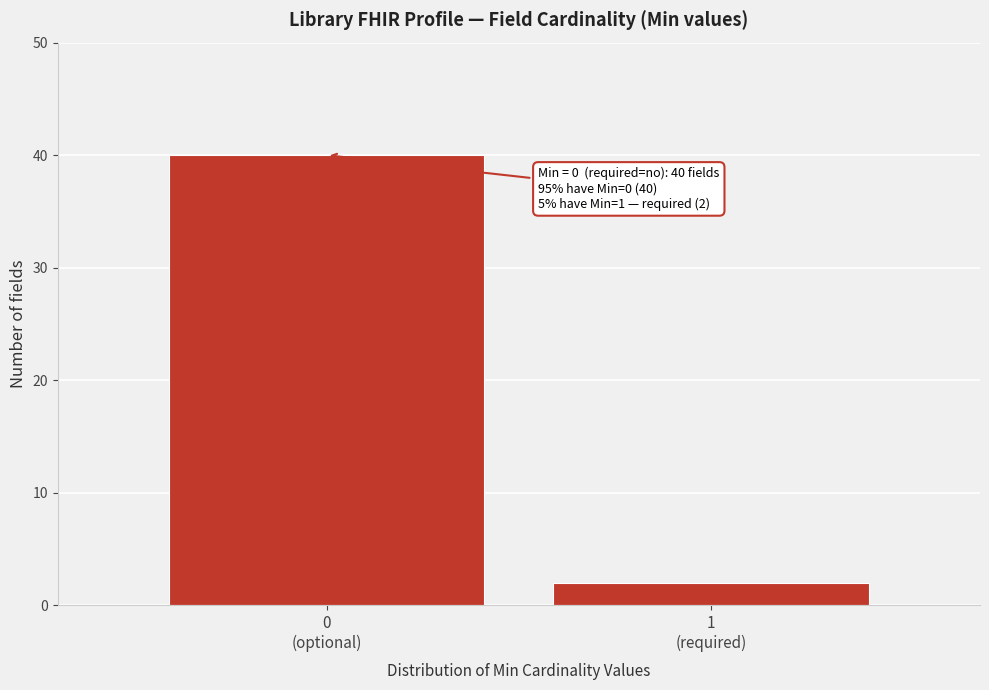

Reading left to right, transcribe all the data shown in this chart.

40	2